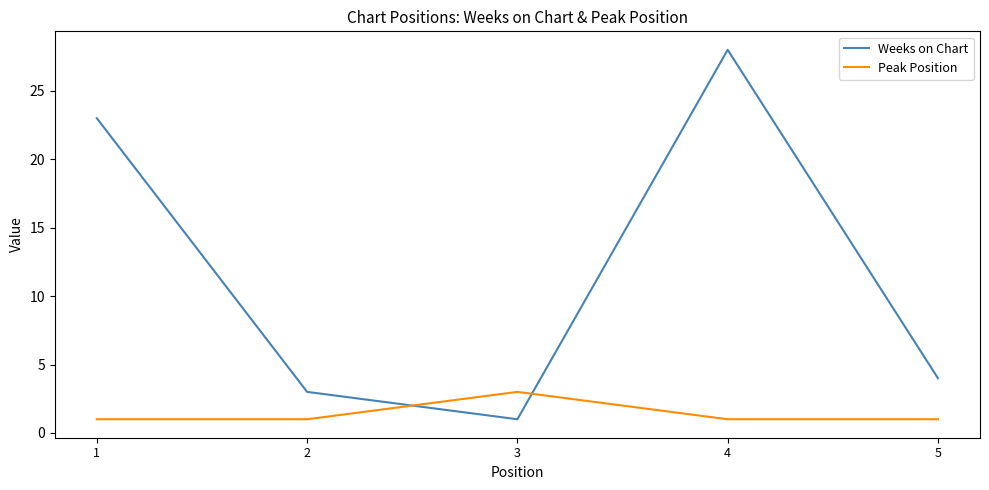

How many values in the Weeks on Chart series are below 4?

2